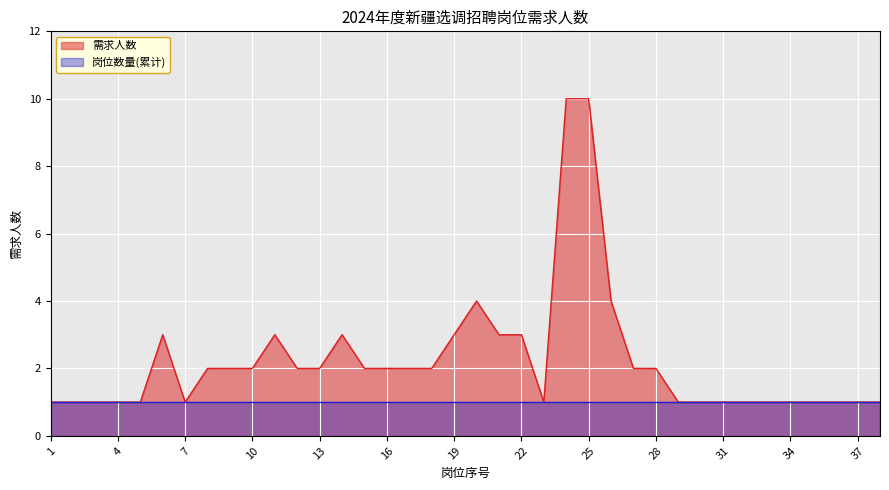

Is it true that the value at 16 is 3?

False